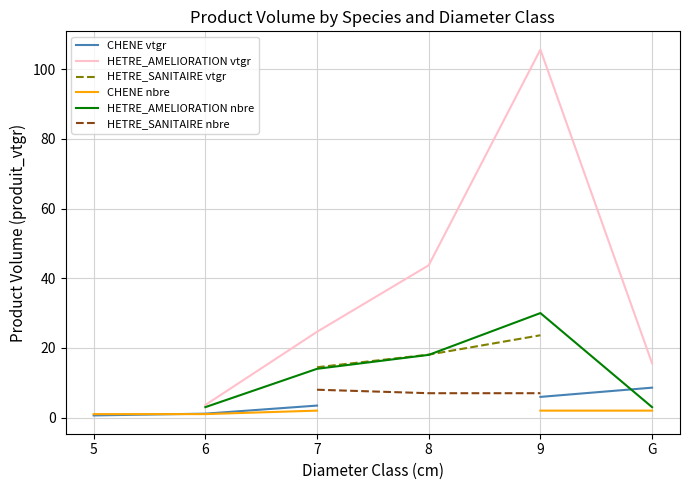

Does the chart display data point markers on the line(s)?

No